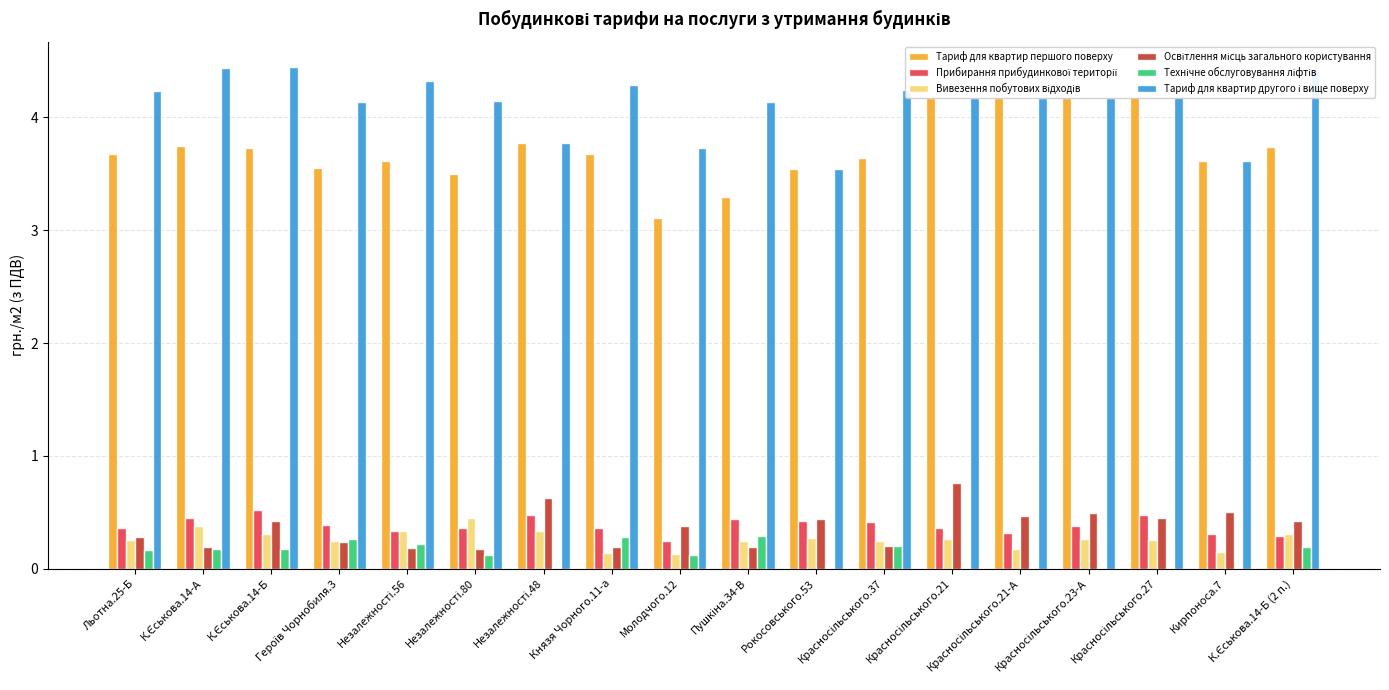

Which category has the highest value across all series?

К.Єськова.14-Б